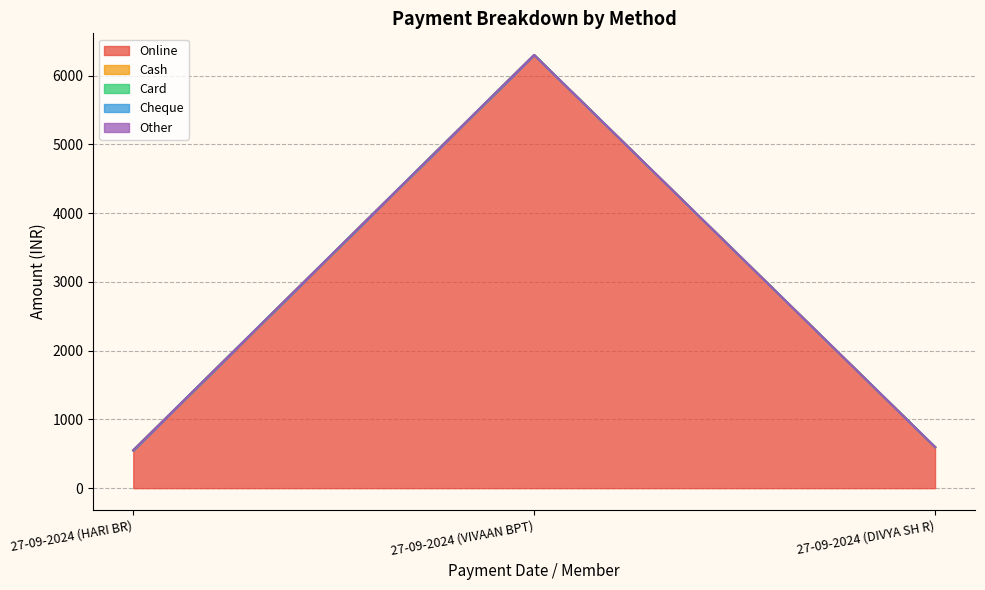

Rank the series by their maximum value, from lowest to highest.

Cash, Card, Cheque, Other, Online